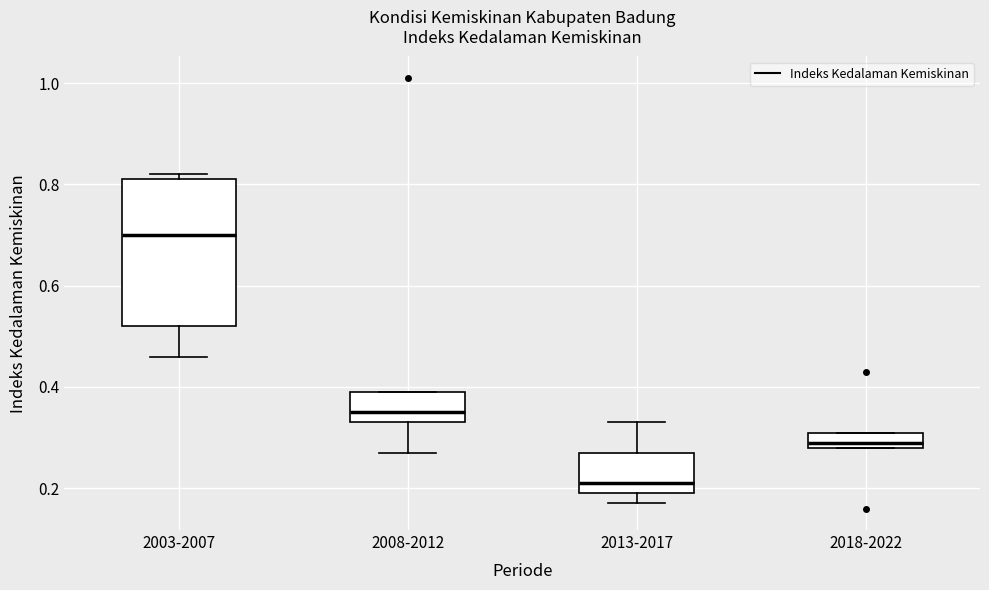

Which box's median line is the lowest?

2013-2017